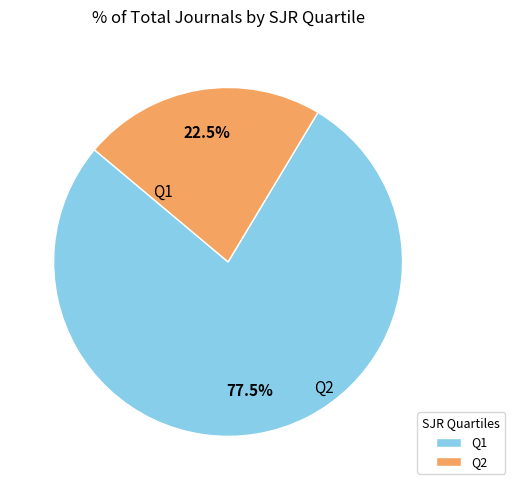

Which category accounts for the majority?

Q1